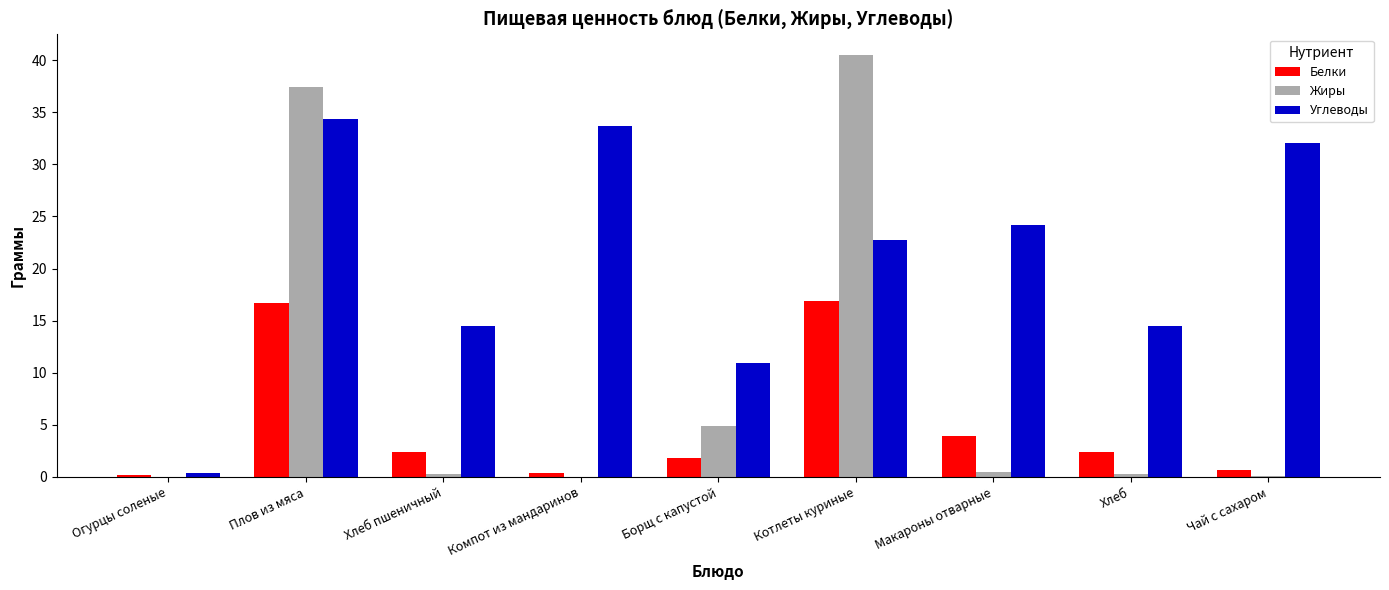

What is the sum of all Белки values?

45.3